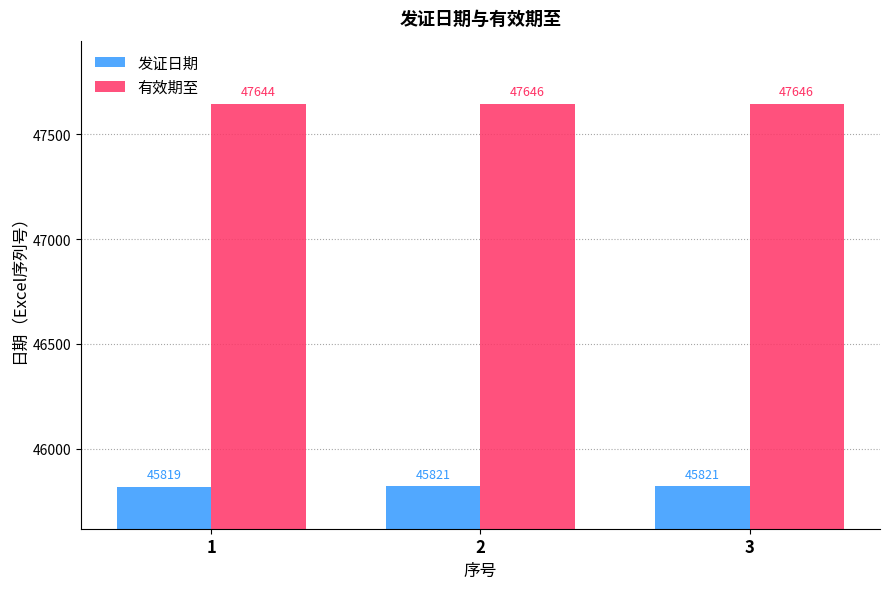

Which category has the lowest value across all series?

1